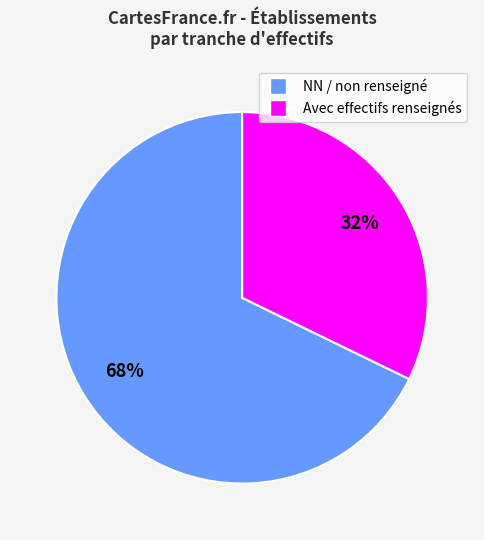

To the nearest percent, what is the difference between the largest and smallest slice percentages?

36%